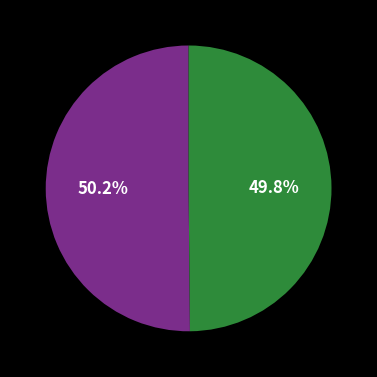

Count the number of slices in the pie.

2